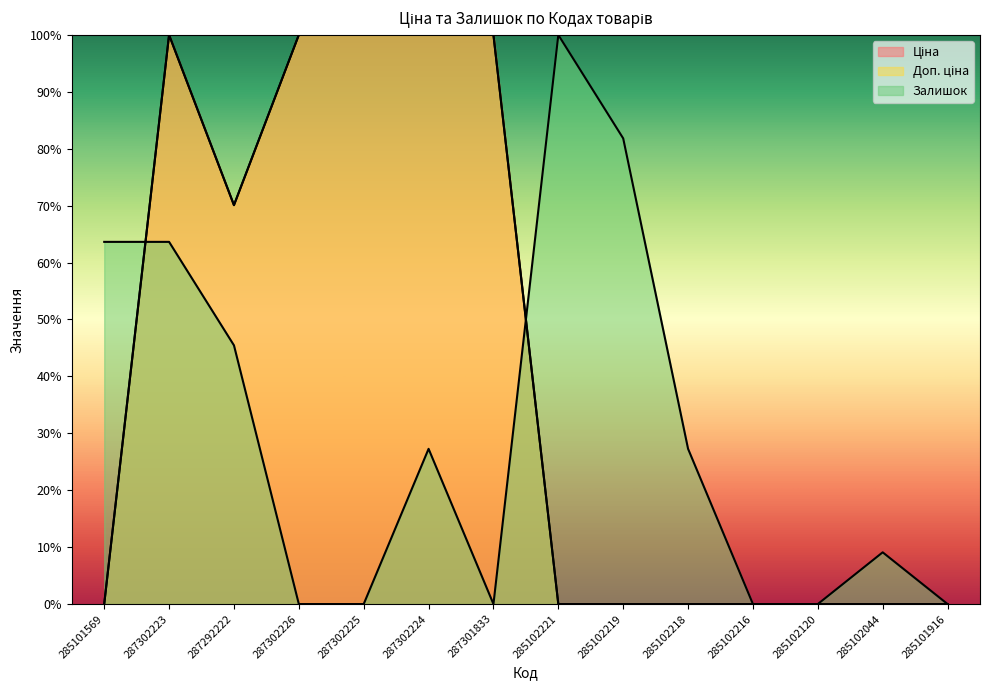

How many interior local valleys does the Ціна series have?

1